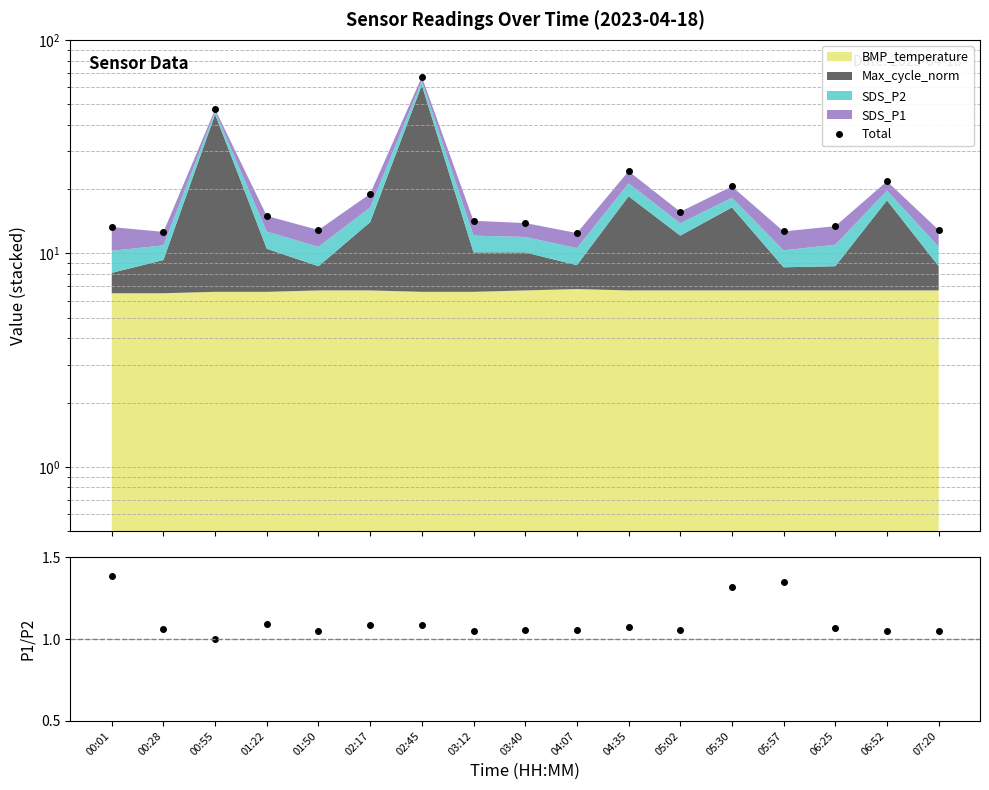

How many lines are shown in the chart?

2